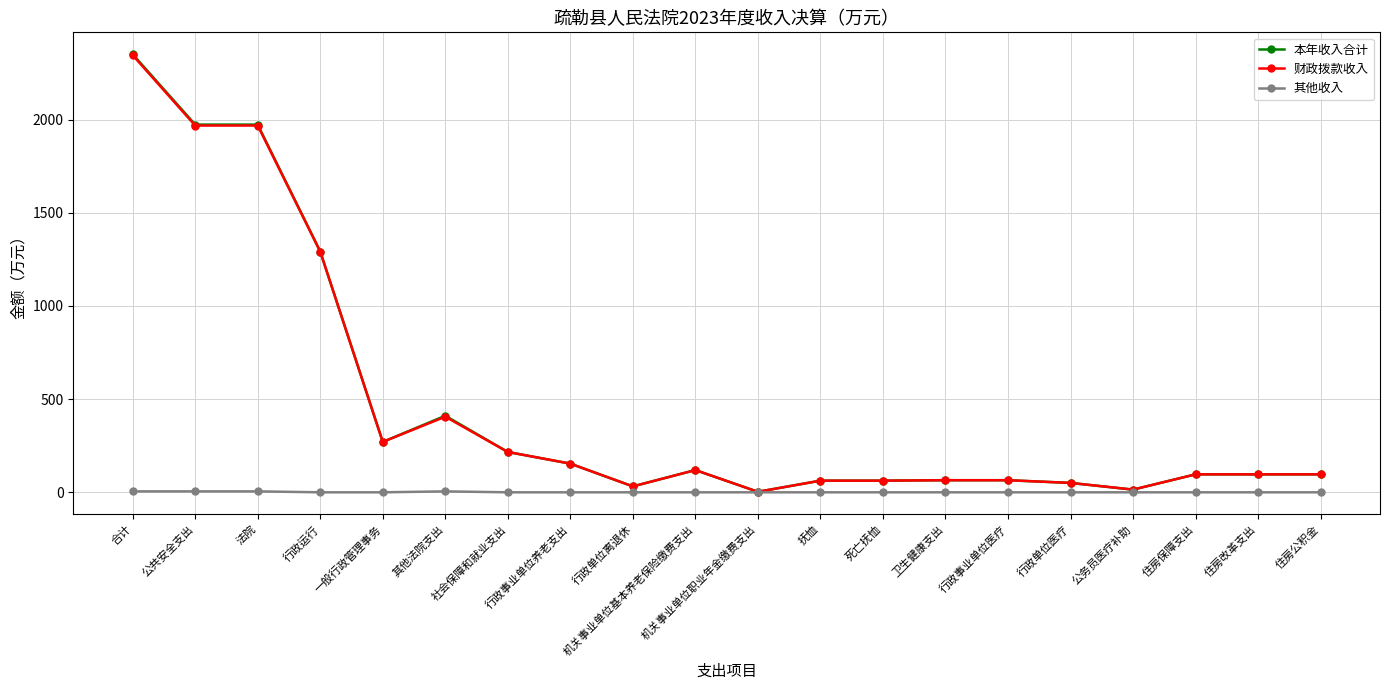

What is the difference between the highest and lowest values at 公共安全支出?

1967.7